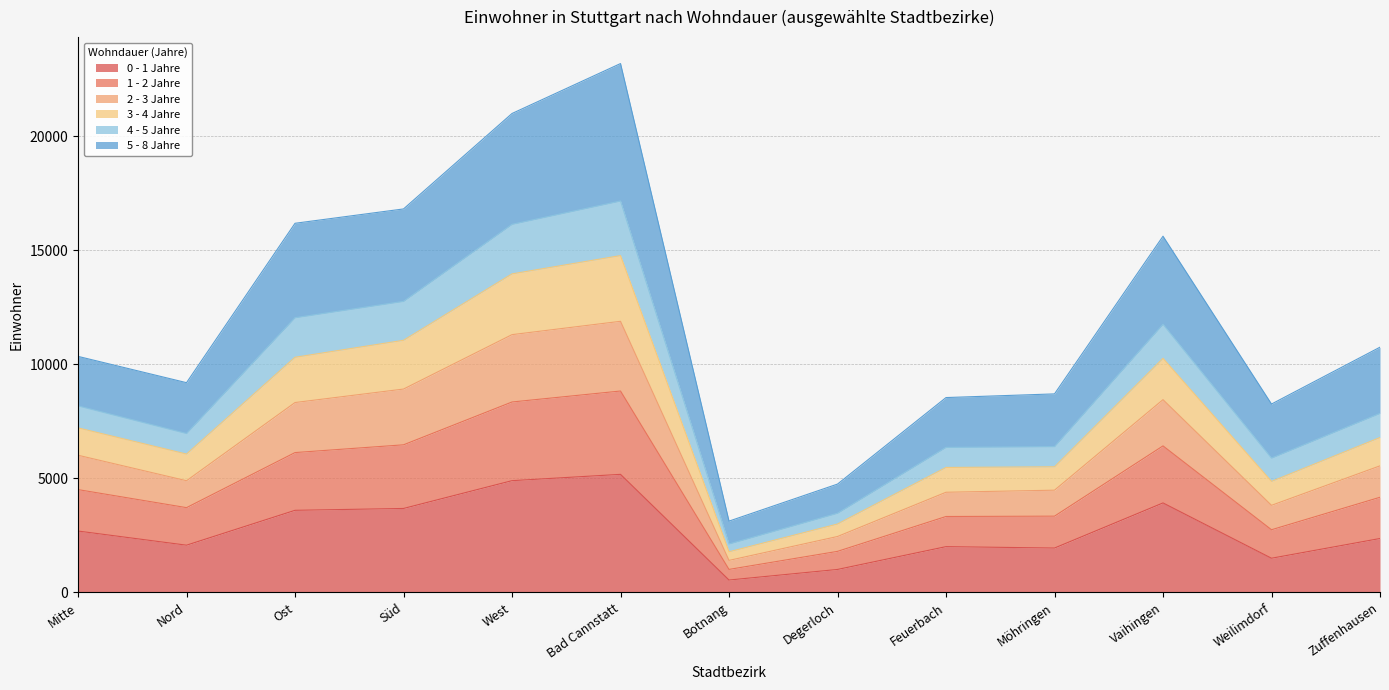

True or false: 0 - 1 Jahre and 2 - 3 Jahre cross at least once.

False